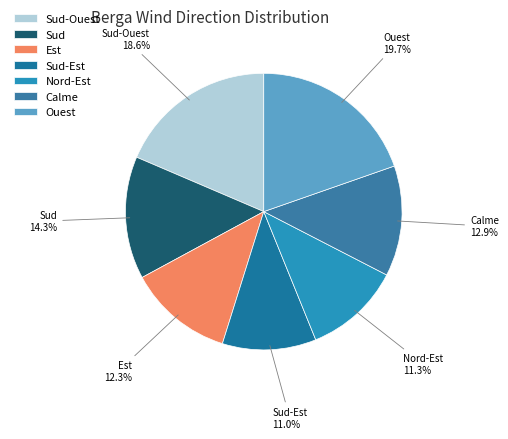

What percentage is NOT represented by Est?

87.7%